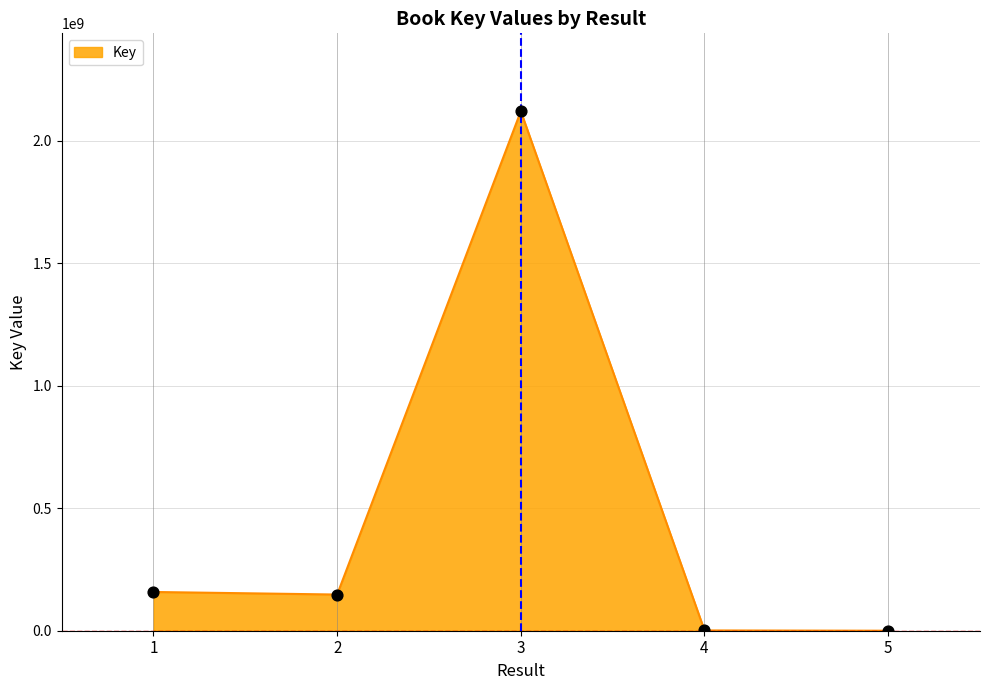

What is the ratio of the value at 3 to the value at 5?

418784.2